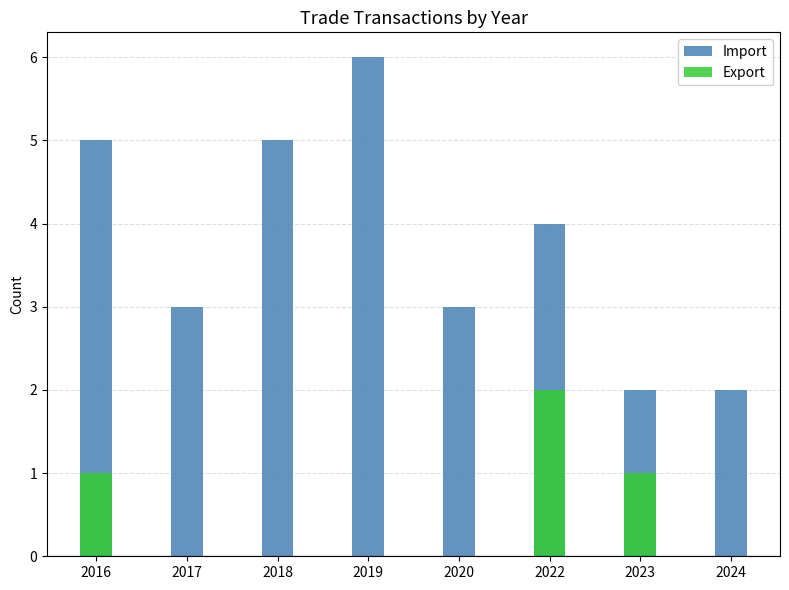

Is it true that Import equals 4 at 2022?

True